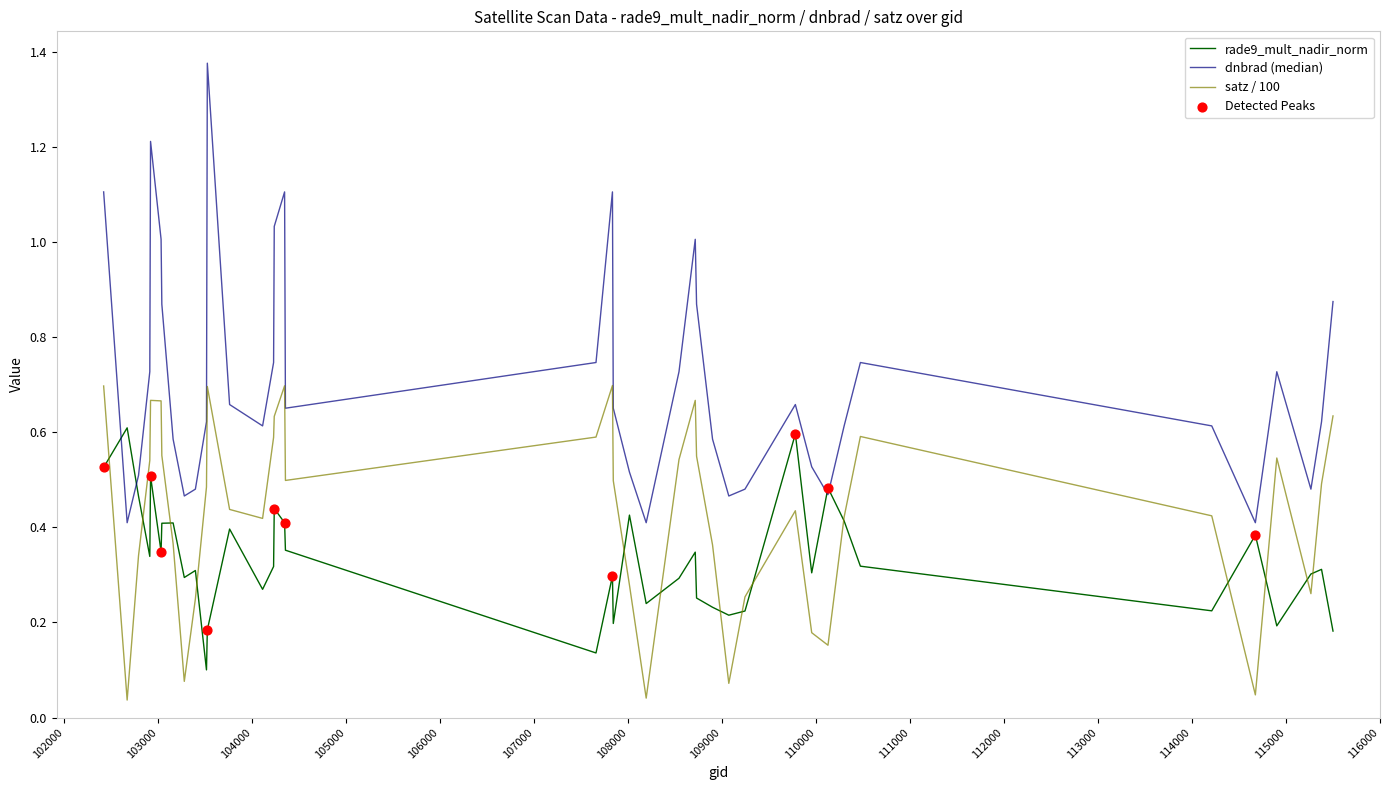

Which series has the largest total across all categories?

dnbrad (median)